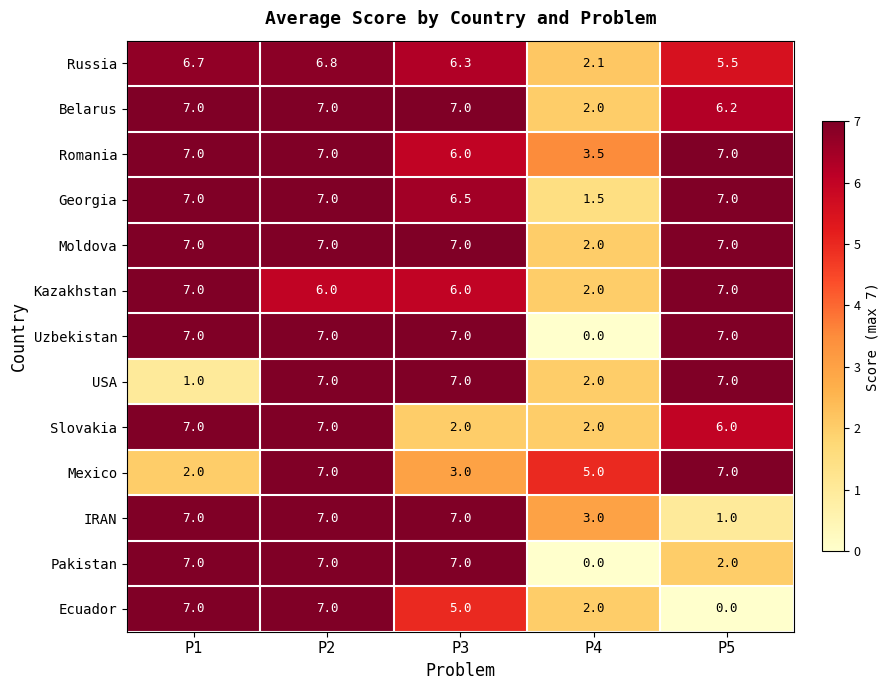

What is the difference between the maximum and minimum values in the Pakistan series?

7.0